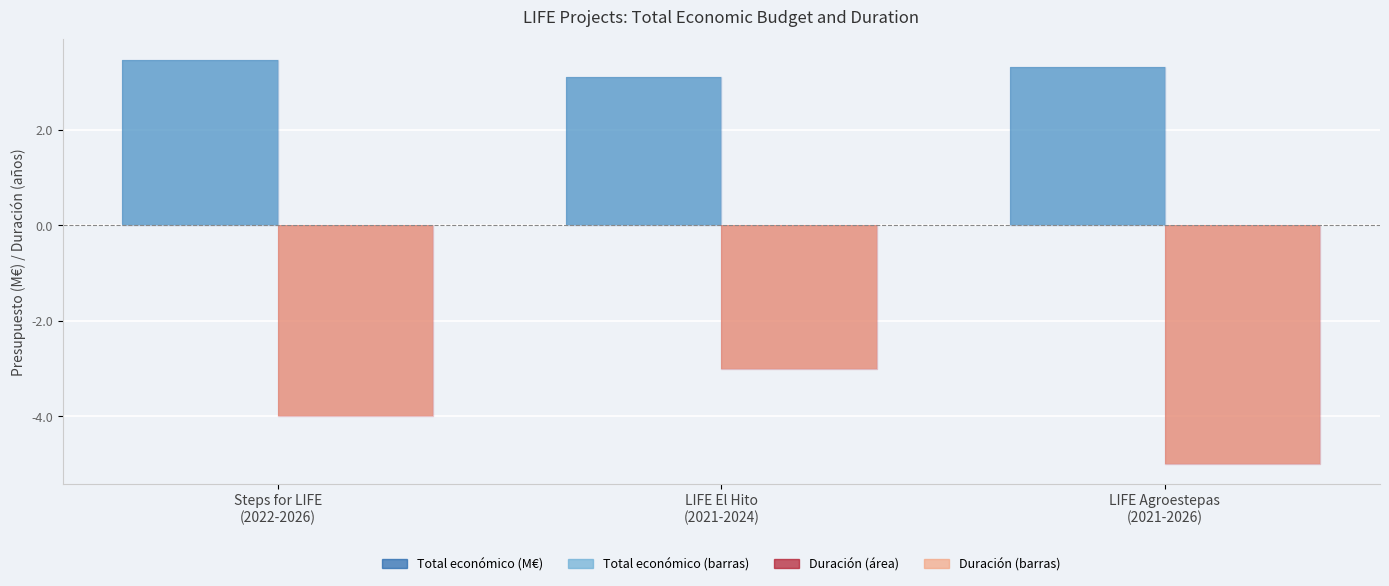

What is the smallest value displayed?

-5.0